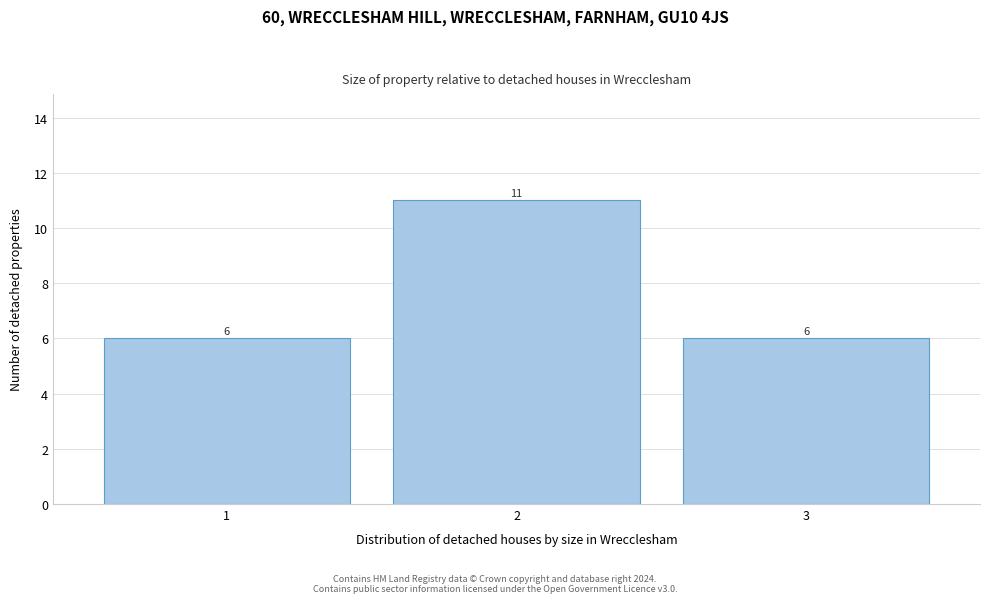

What is the height of the bar covering 1.5 to 2.5 on the x-axis?

11